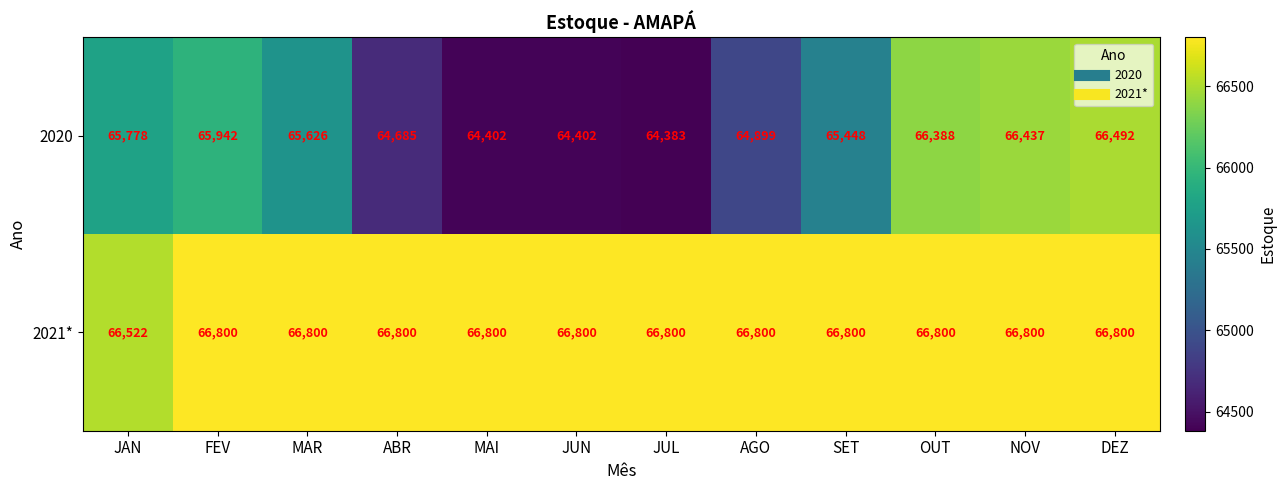

What is the sum of the 2021* values at MAI and FEV?

133600